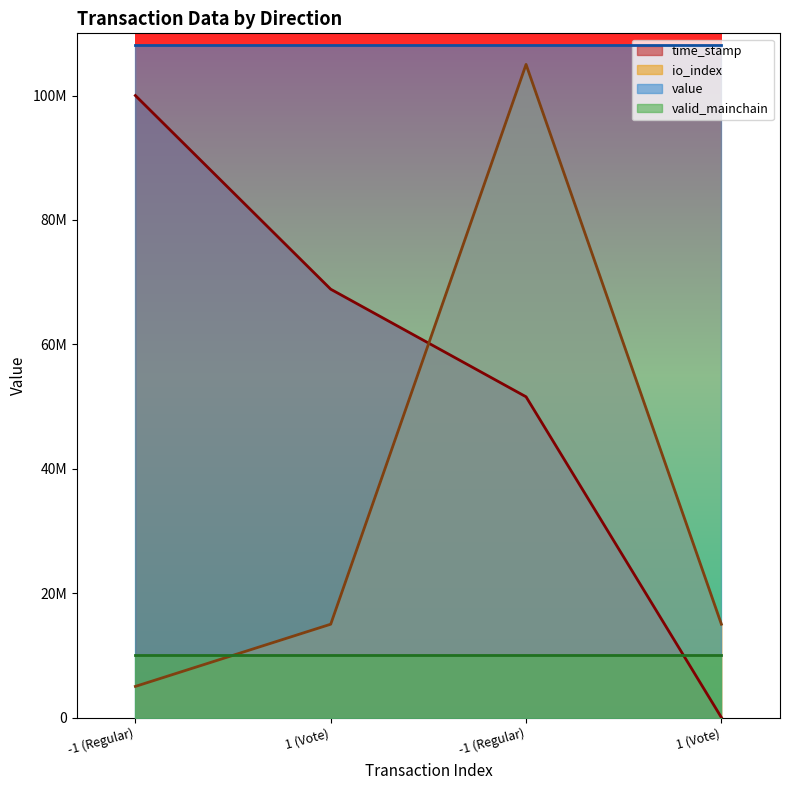

Is it true that time_stamp_norm equals 0.0 at 1 (Vote)?

True